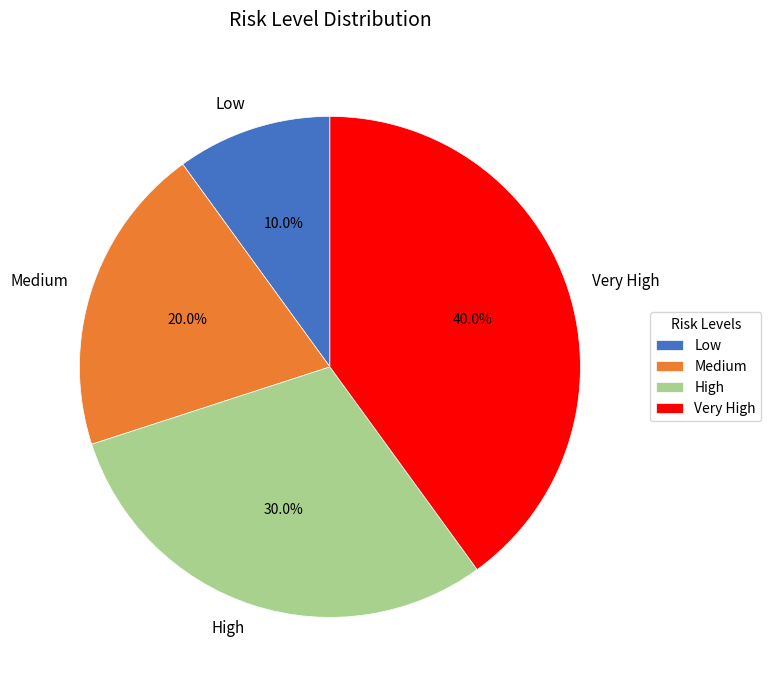

How many slices are in this pie chart?

4